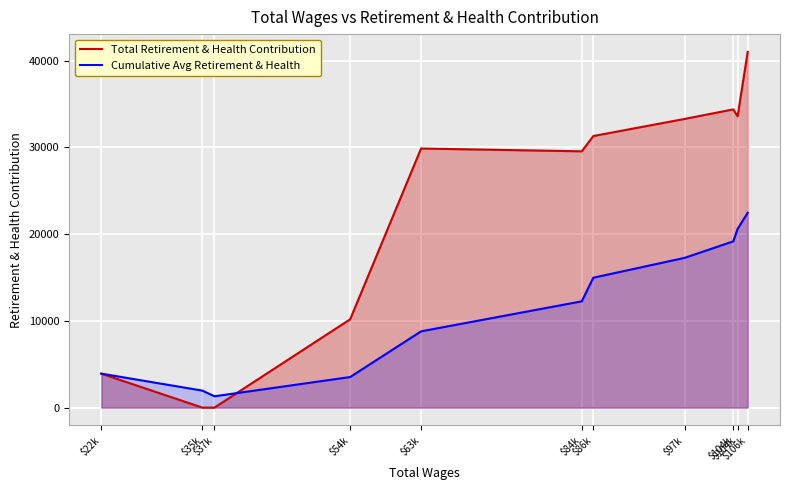

Which label corresponds to the smallest value in the chart?

$35k